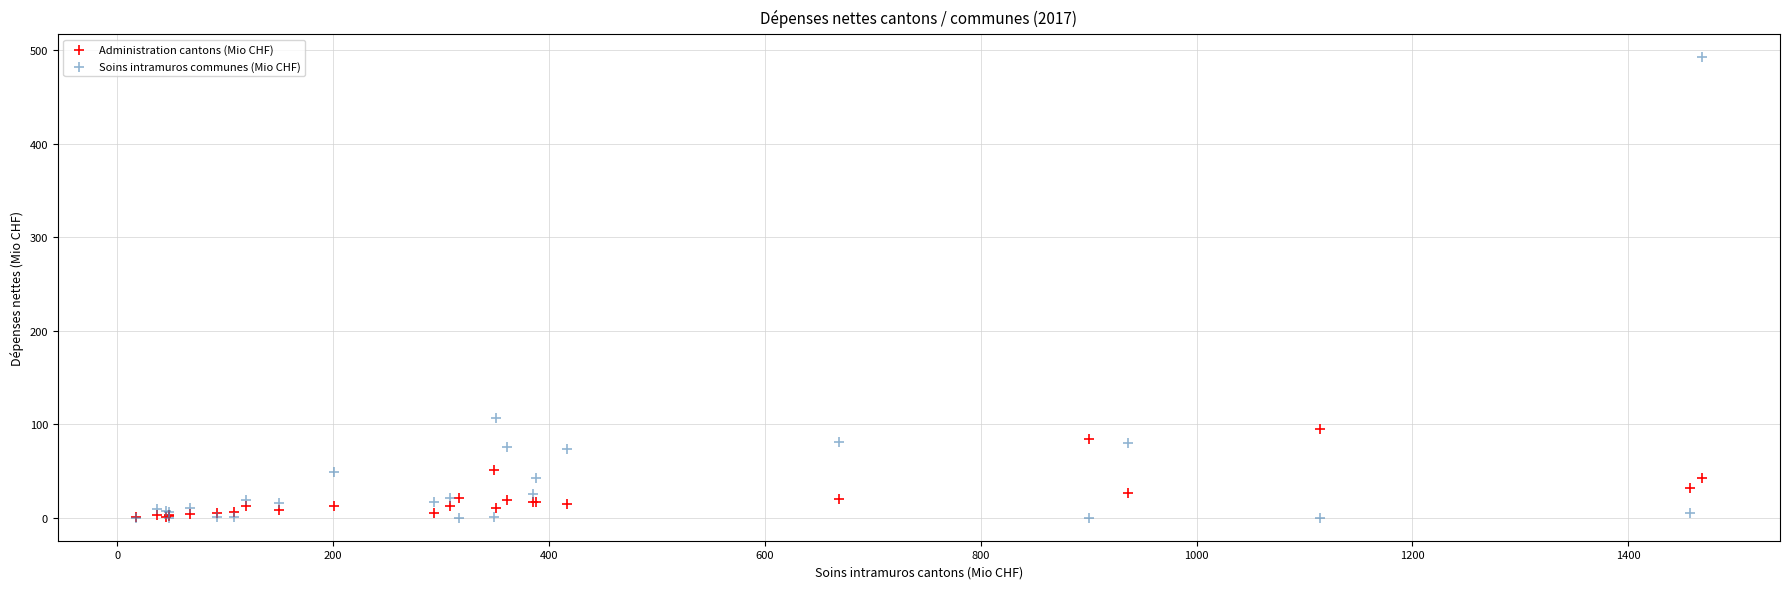

Which series contains the highest Y value?

Soins intramuros communes (Mio CHF)